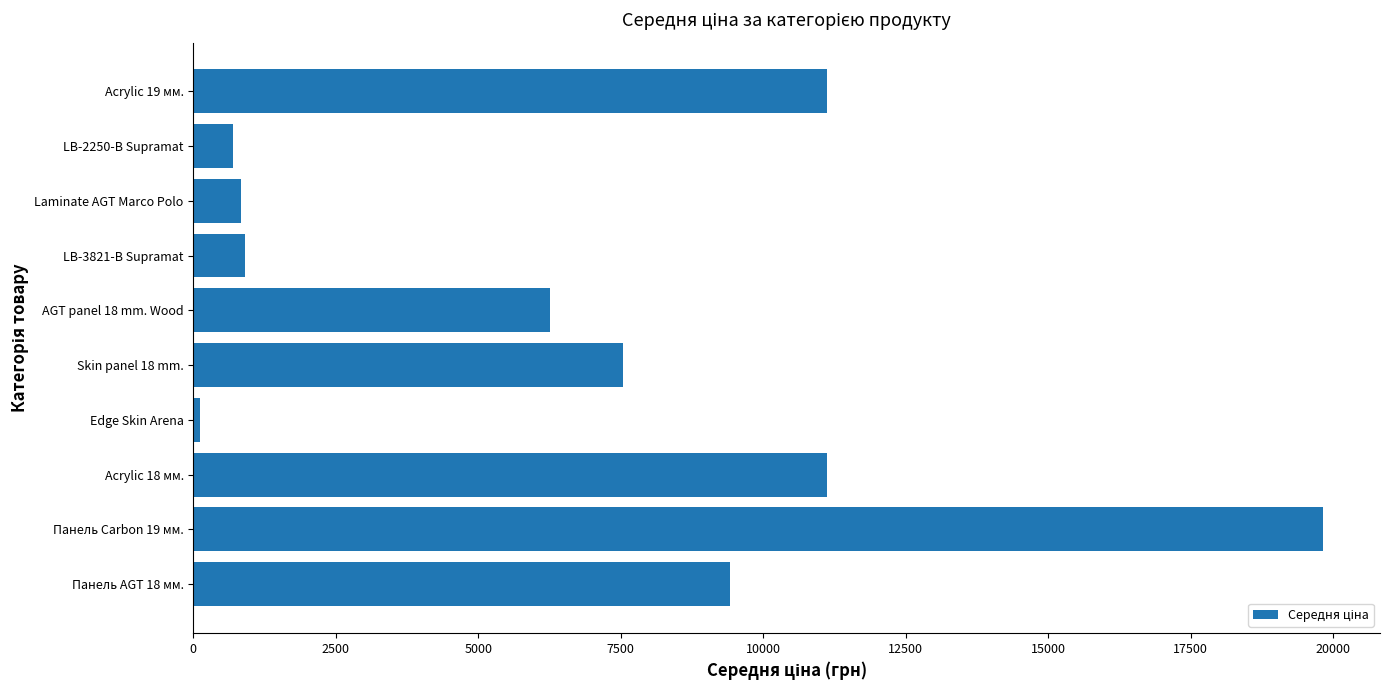

What is the sum of all values?

67848.5